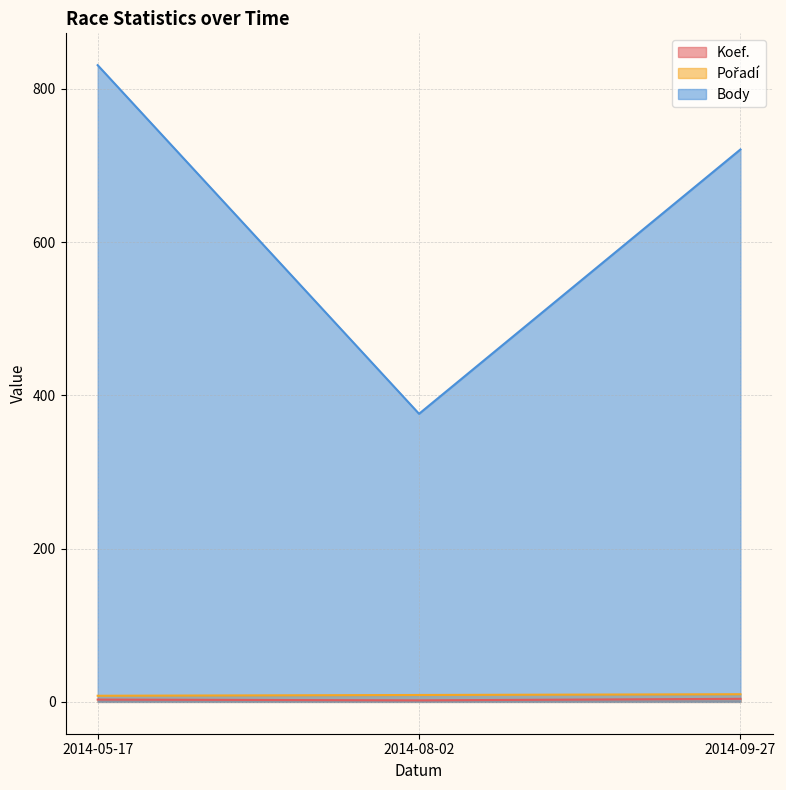

How many data points in Pořadí are above 9?

1